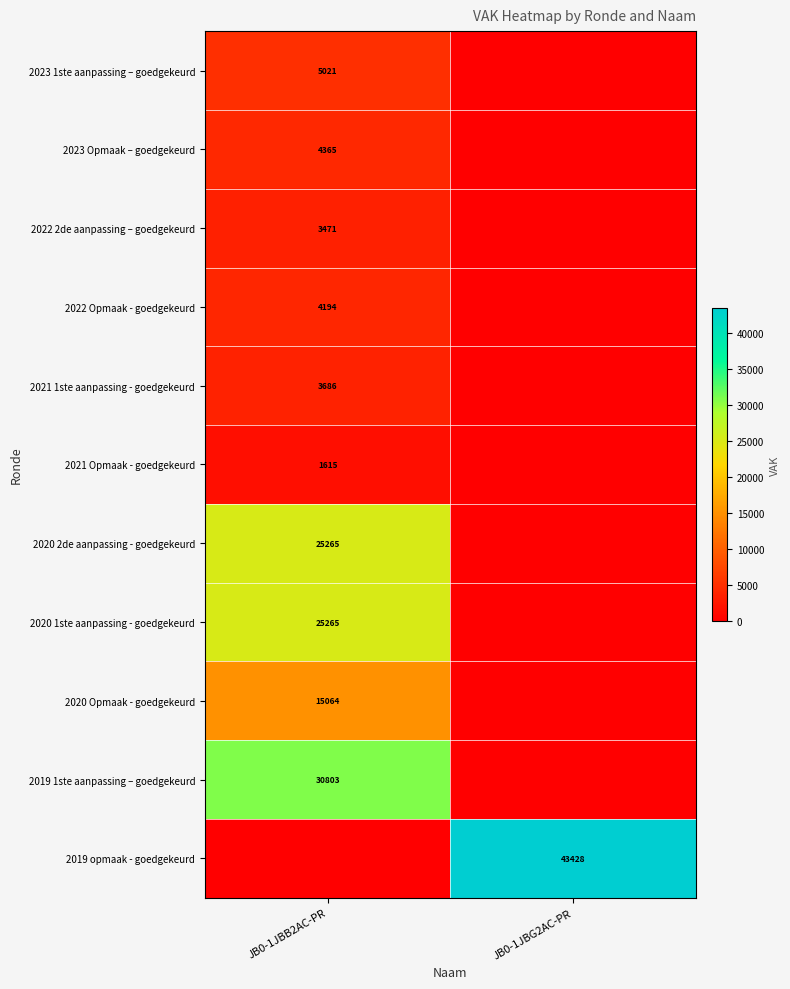

Is the value of 2023 1ste aanpassing – goedgekeurd at JB0-1JBB2AC-PR greater than the value of 2022 Opmaak - goedgekeurd at JB0-1JBB2AC-PR?

Yes